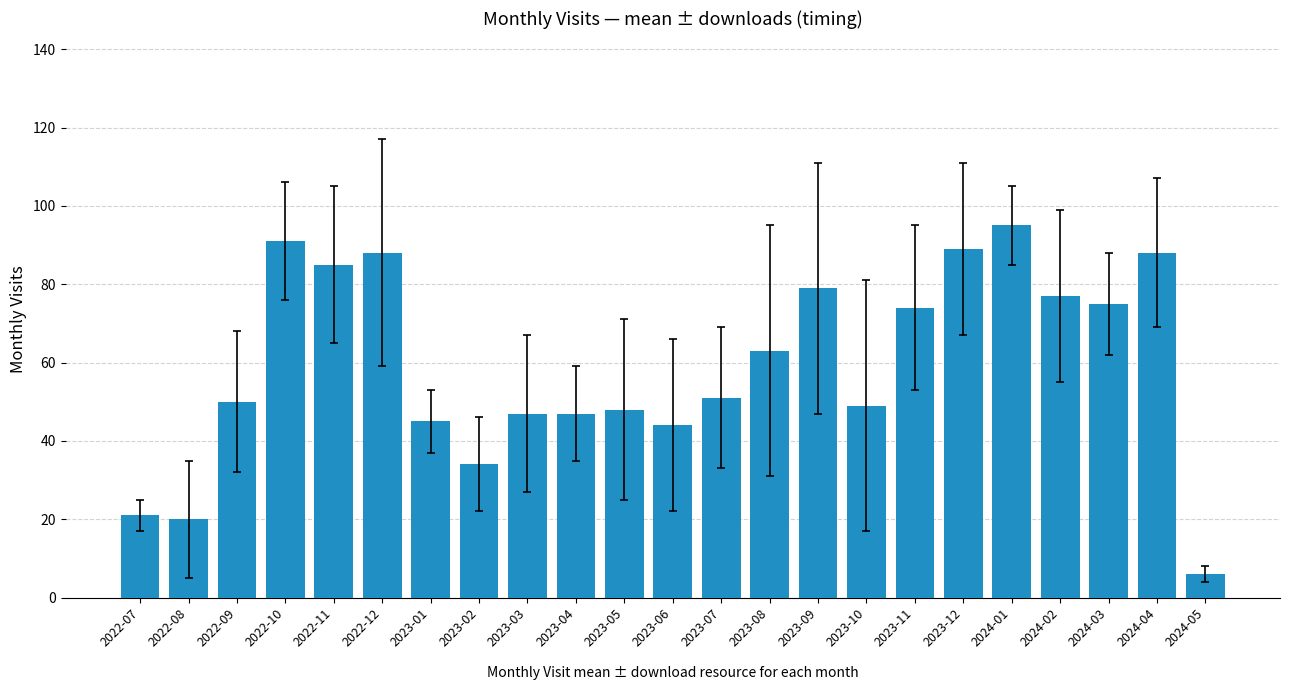

What is the difference between the values at 2023-11 and 2024-05?

68